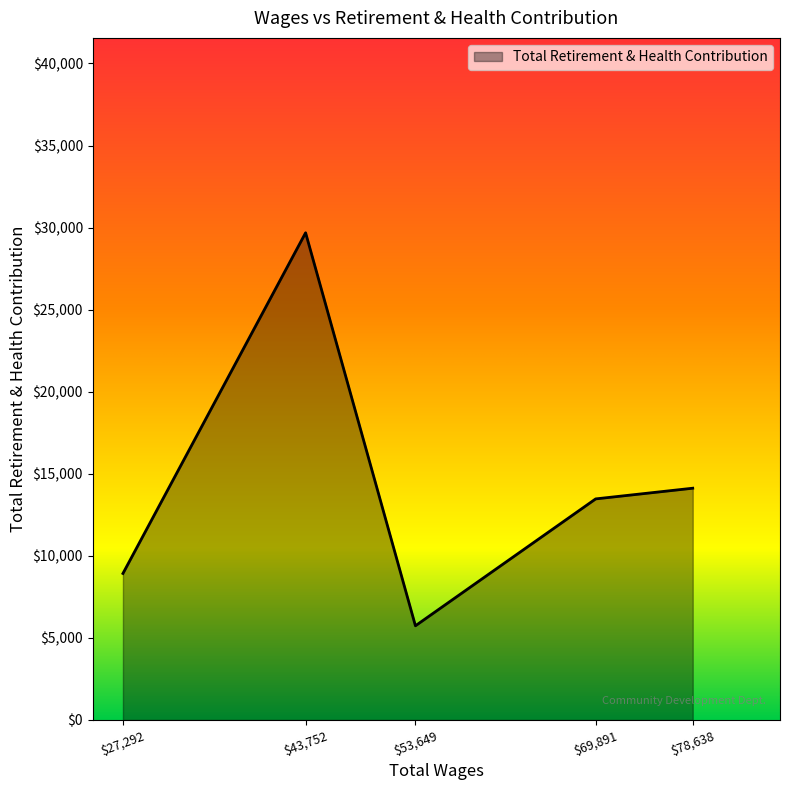

Reading right to left, list all the values displayed in this chart.

14121	13470	5739	29683	8927